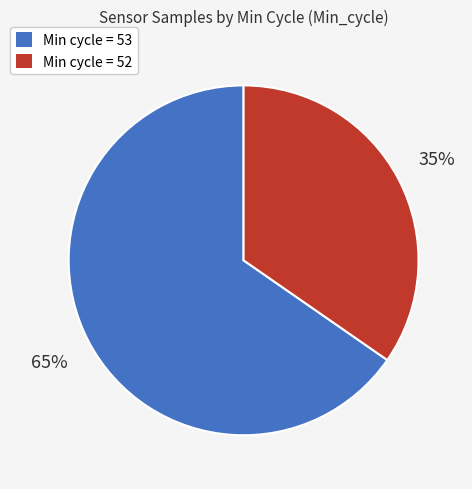

Is the sum of Min cycle = 52 and Min cycle = 53 greater than half?

Yes